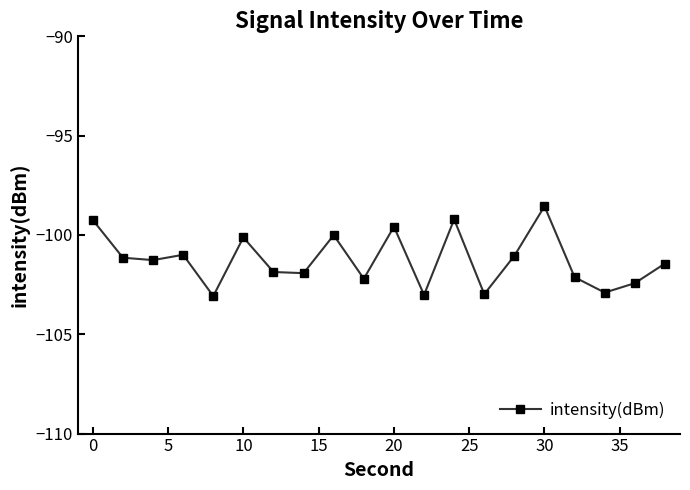

What is the average value?

-101.3